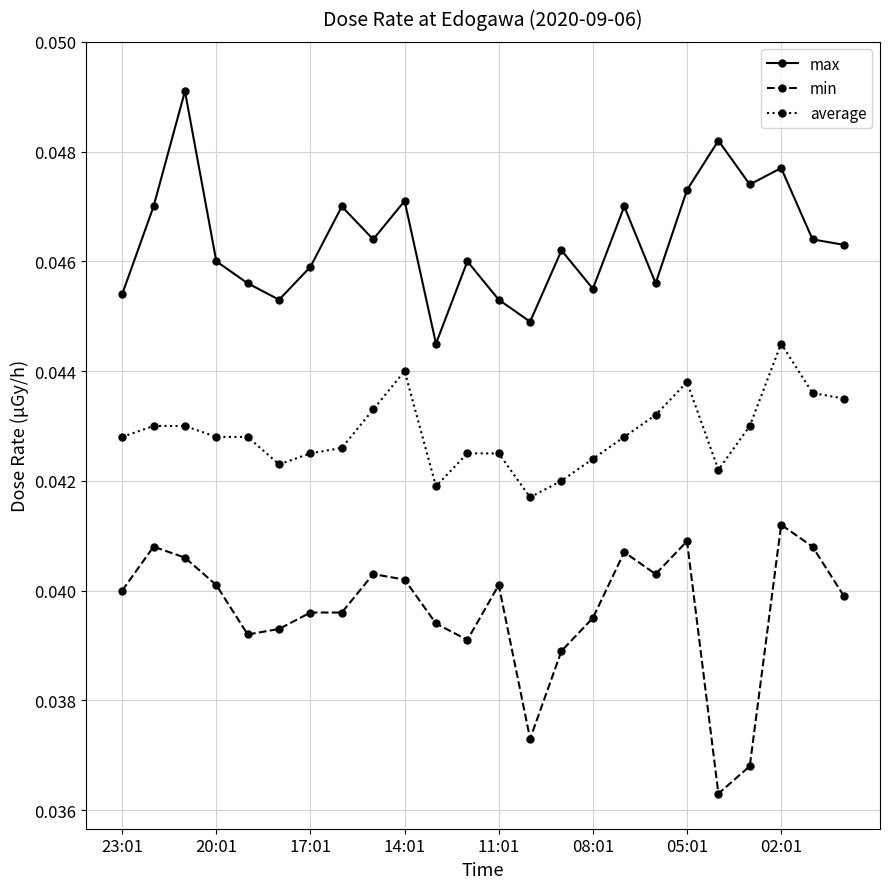

Rank the series by their average value, from highest to lowest.

max, average, min